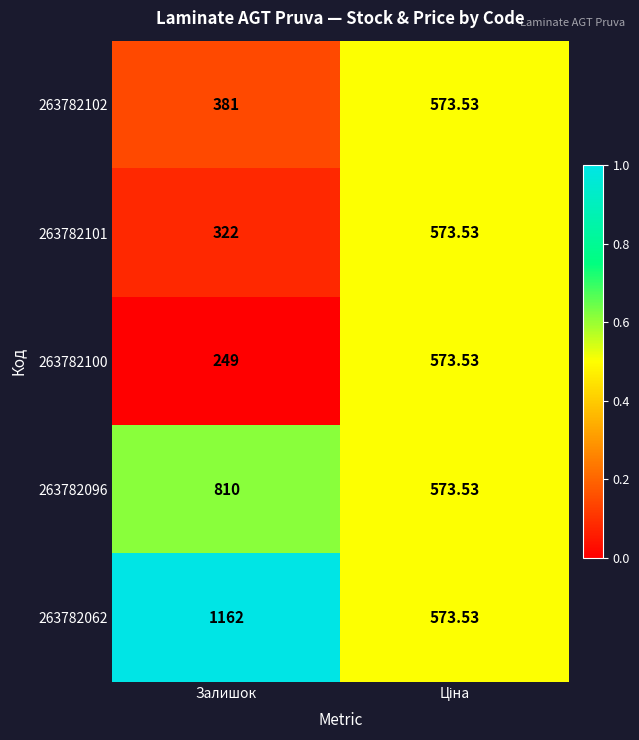

At which category is the sum across all series the highest?

Залишок